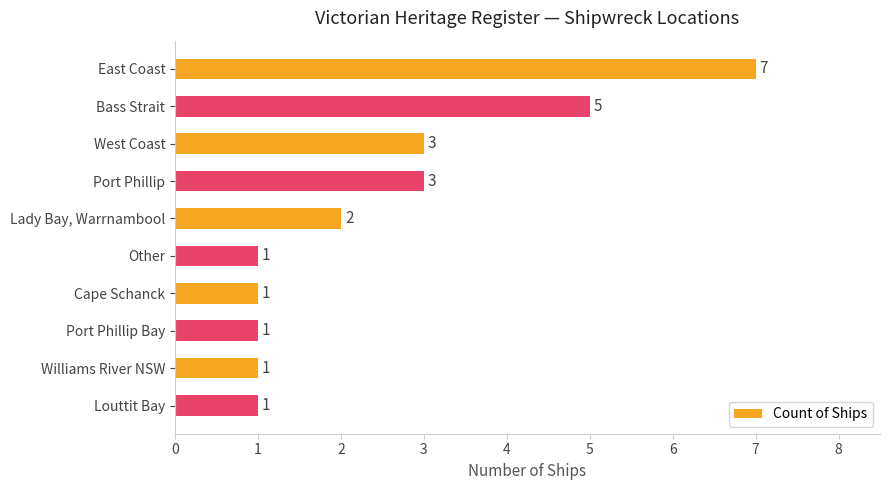

Reading top to bottom, what are all the values shown in this chart?

7	5	3	3	2	1	1	1	1	1